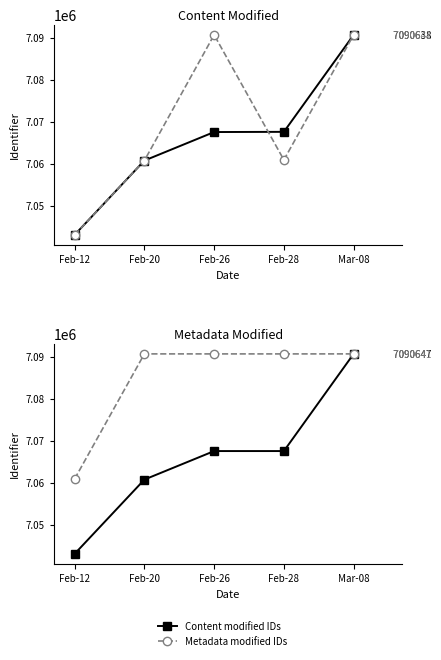

In Metadata modified IDs, how many points are lower than both neighbors (excluding endpoints)?

1